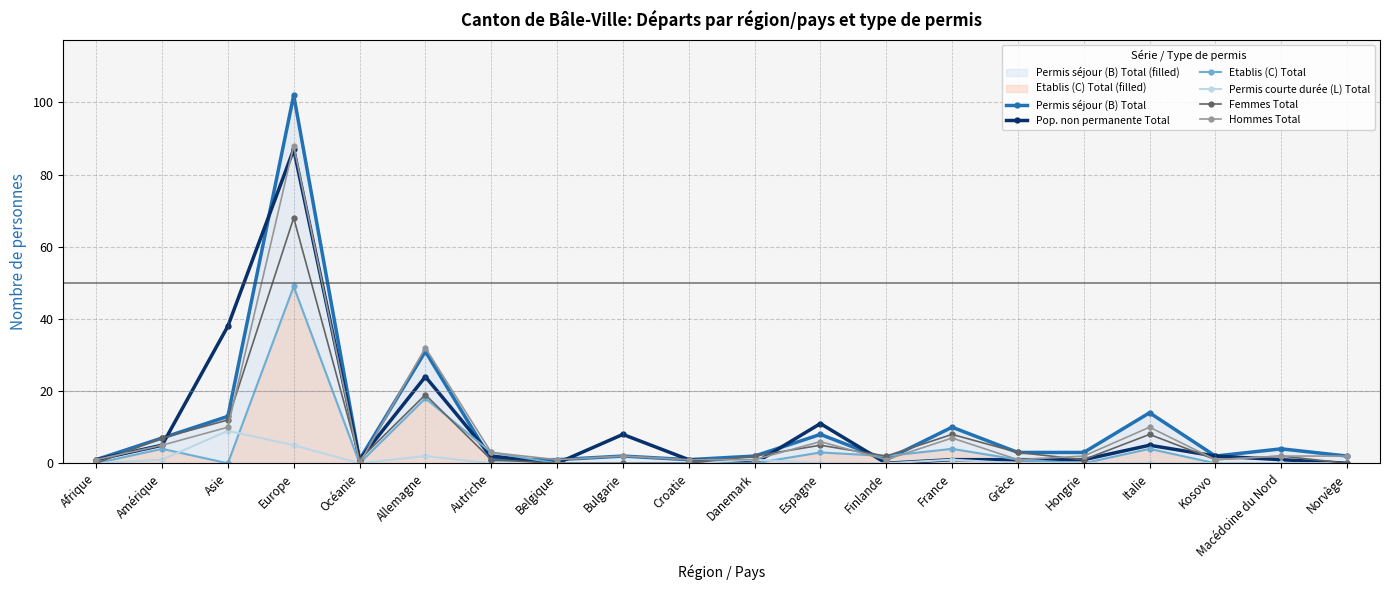

At how many categories does at least one series exceed 101?

1